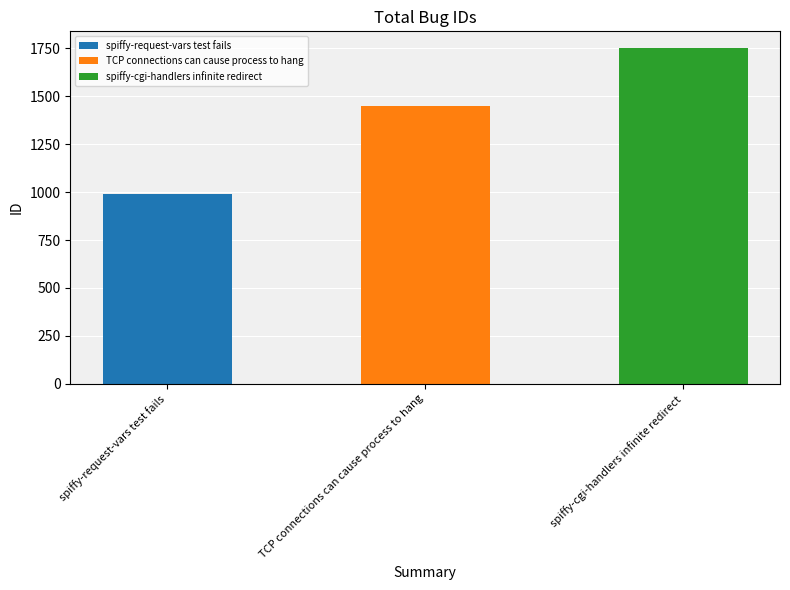

What is the label of the 3rd bar from the right?

spiffy-request-vars test fails